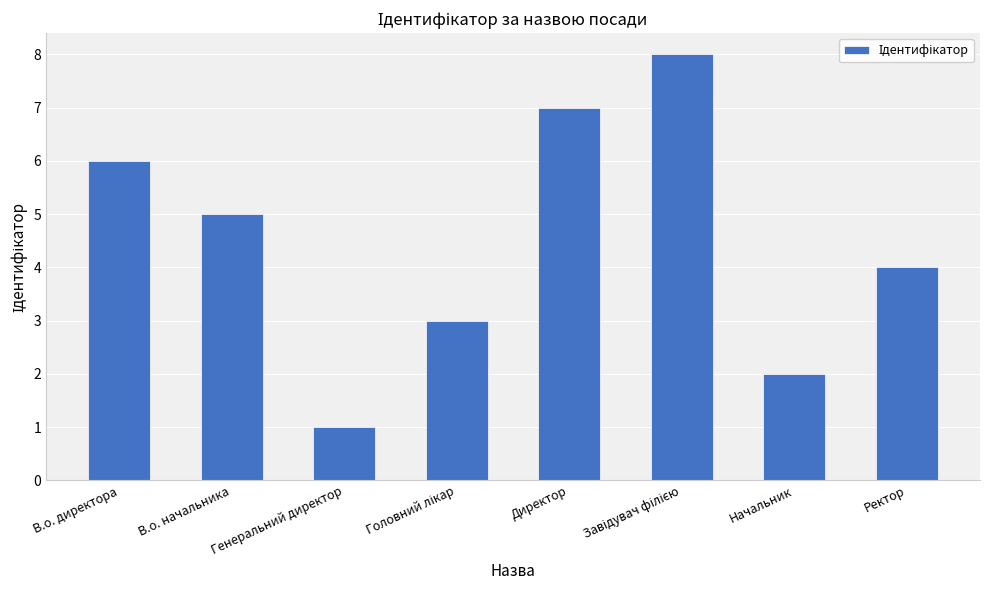

Are the bars grouped side by side (vs. stacked)?

No